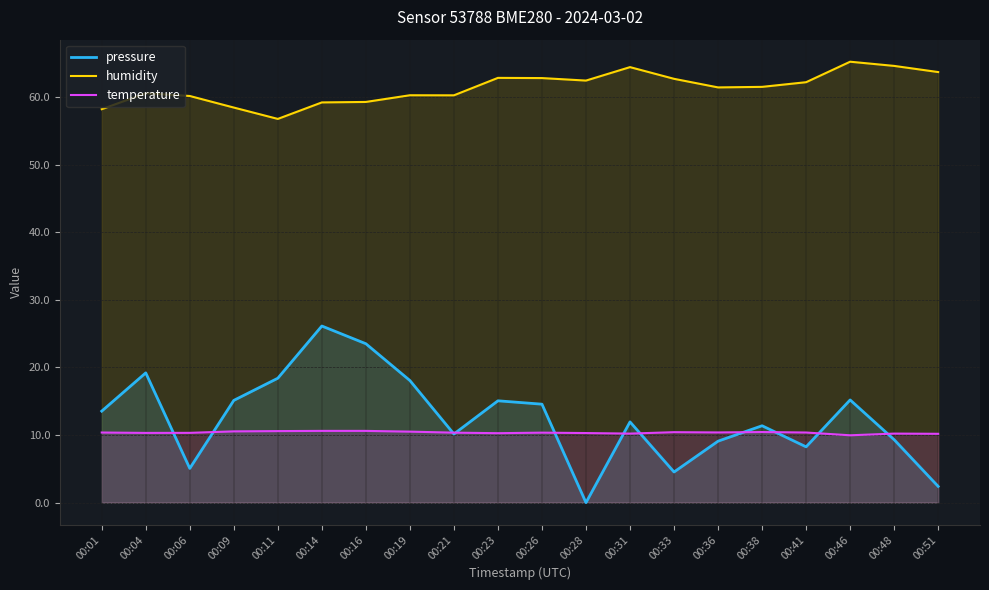

True or false: humidity and pressure cross at least once.

False